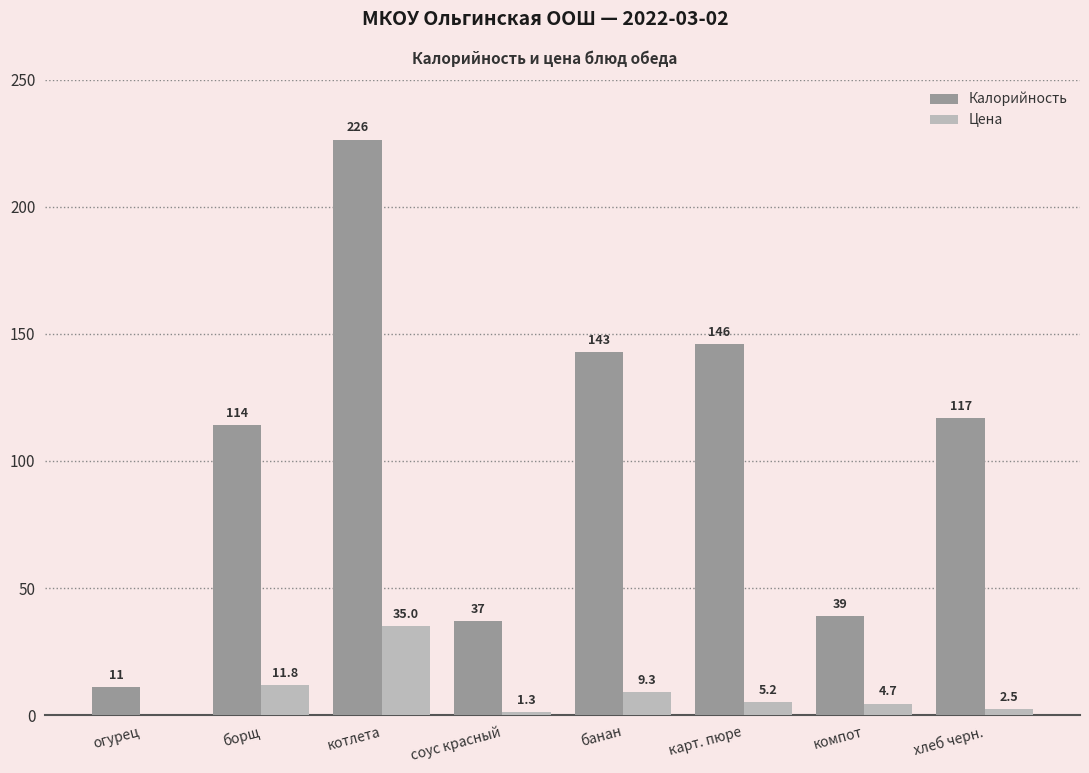

What is the sum of the Калорийность values at котлета and соус красный?

263.4